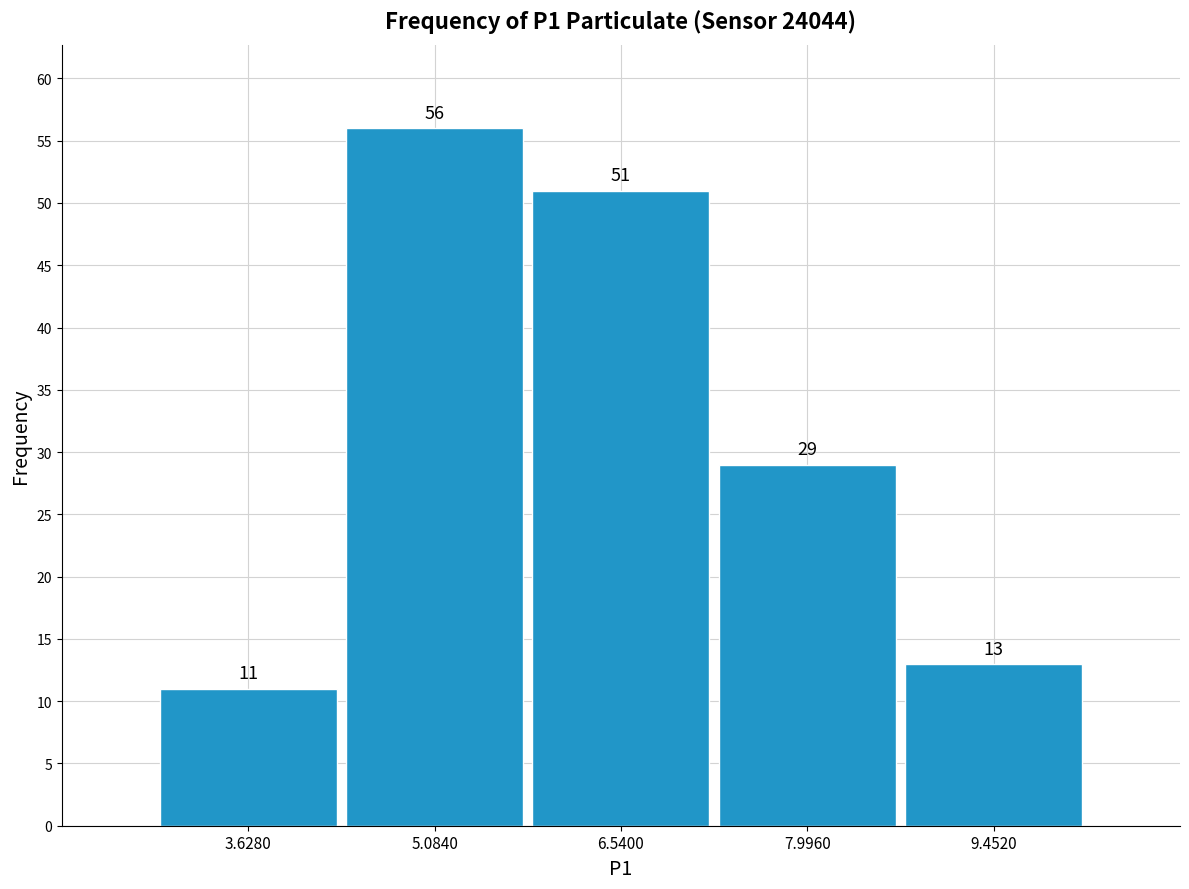

How tall is the bar that spans 4.4 to 5.8 on the x-axis? The bar edges are not printed on the chart, so give them approximately, as read against the axis.

56